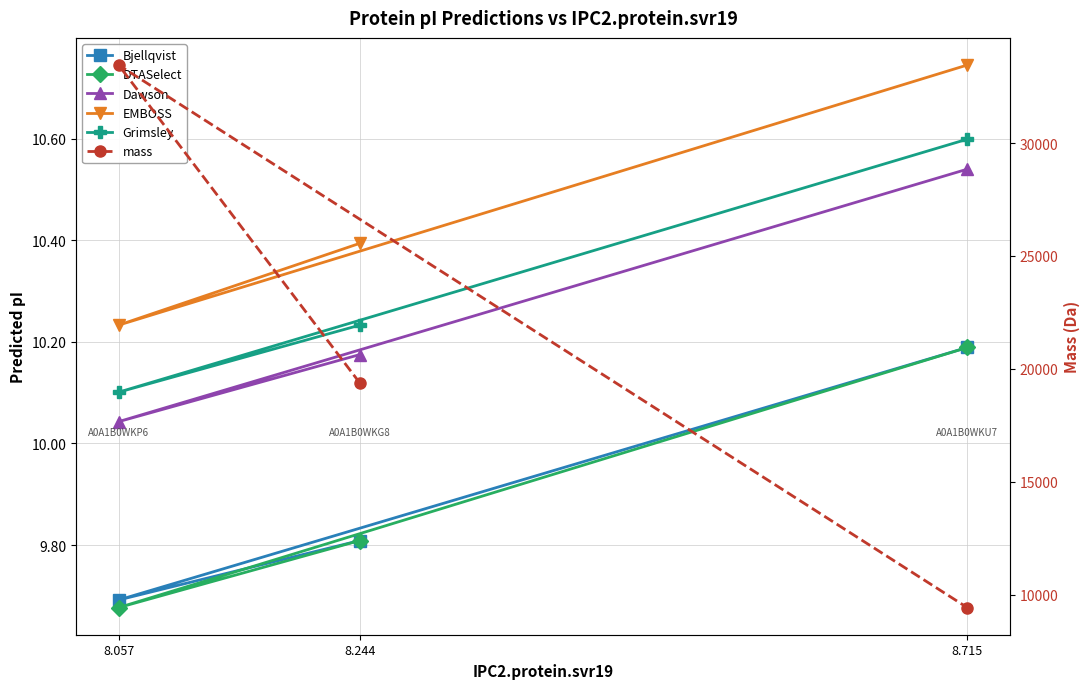

The mass series shows 9424.1 at 8.715. True or false?

True